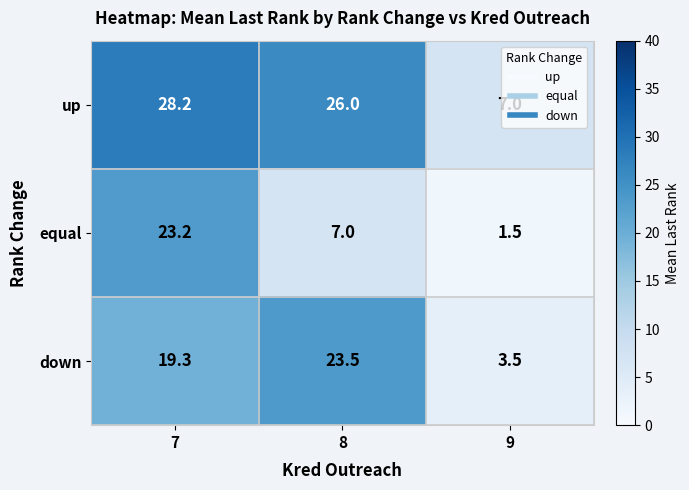

True or false: equal has a value of 2.2 at 9.

False